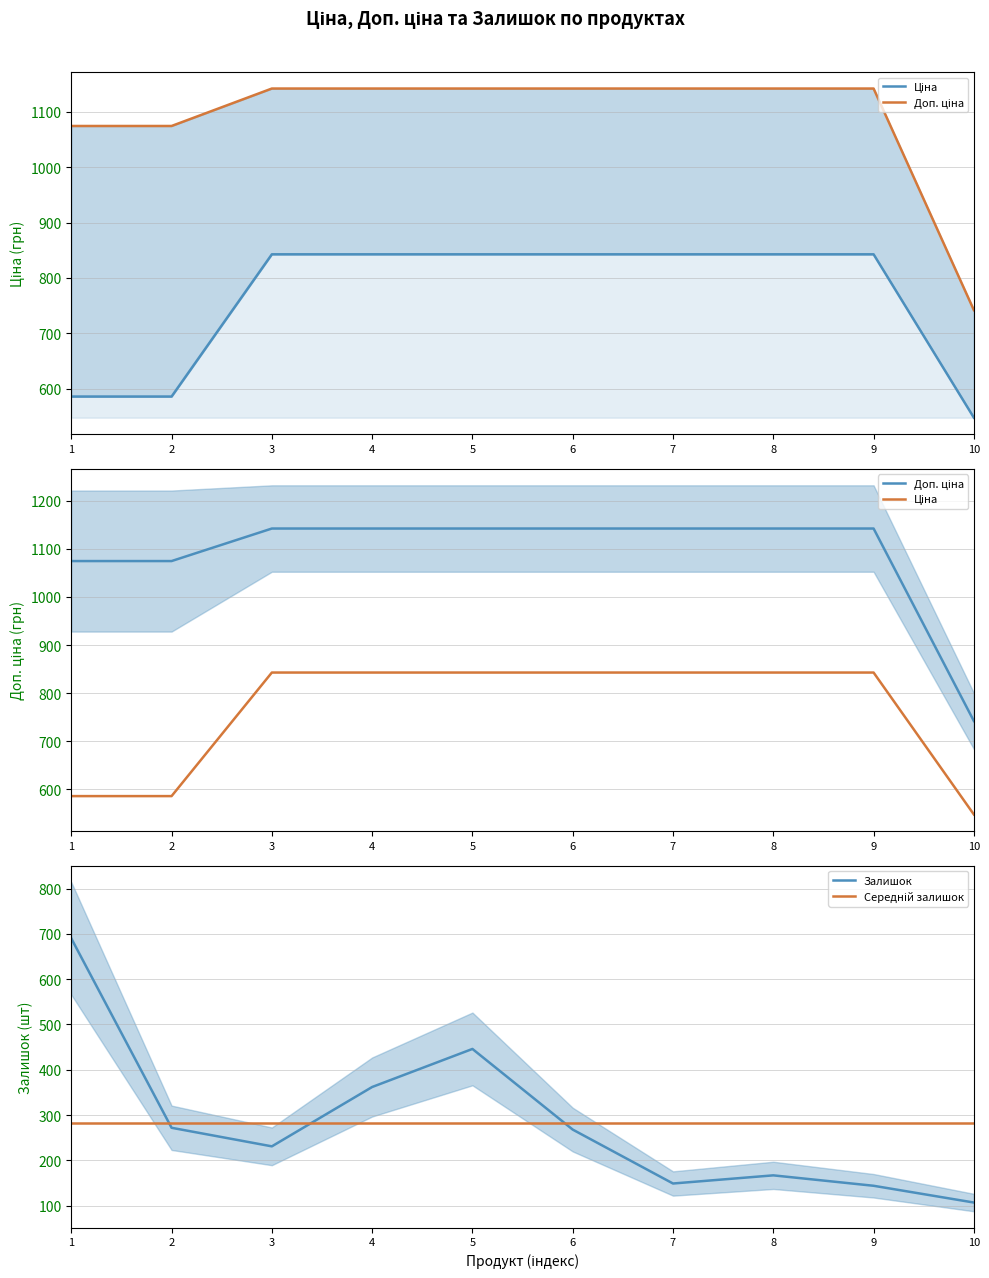

What is the value of the Залишок point at the 4th from the left?

362.0